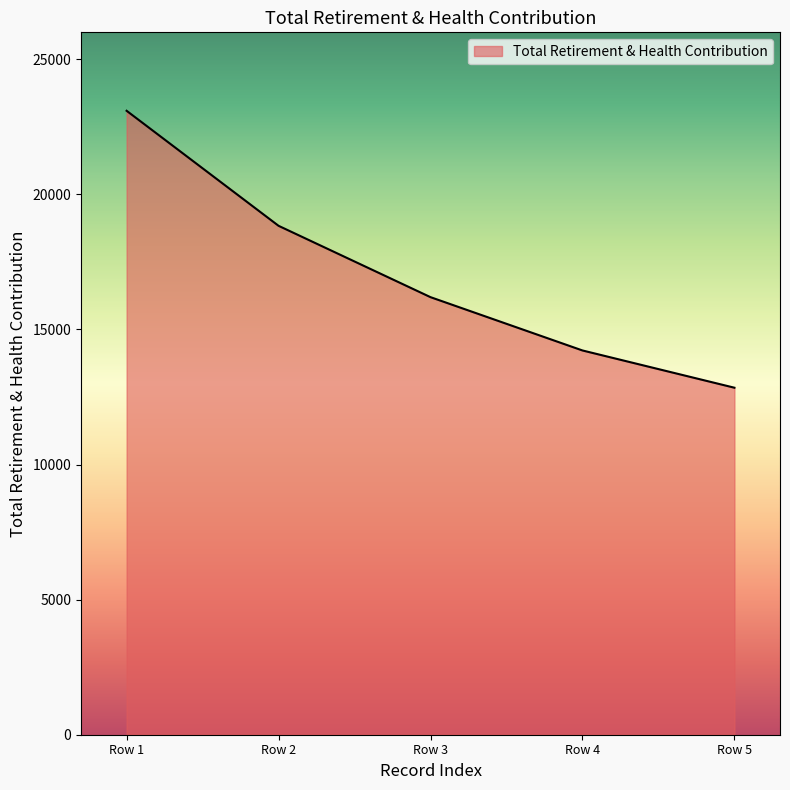

How many categories are shown in the chart?

5